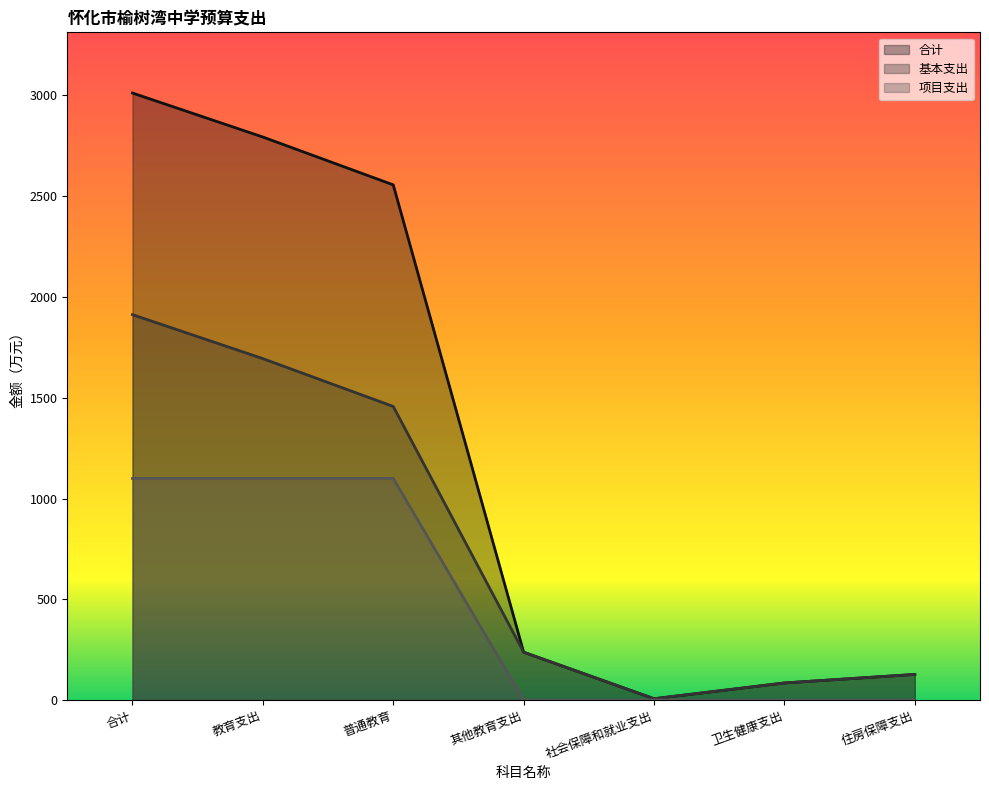

Rank the categories by 基本支出 value from highest to lowest.

合计, 教育支出, 普通教育, 其他教育支出, 住房保障支出, 卫生健康支出, 社会保障和就业支出